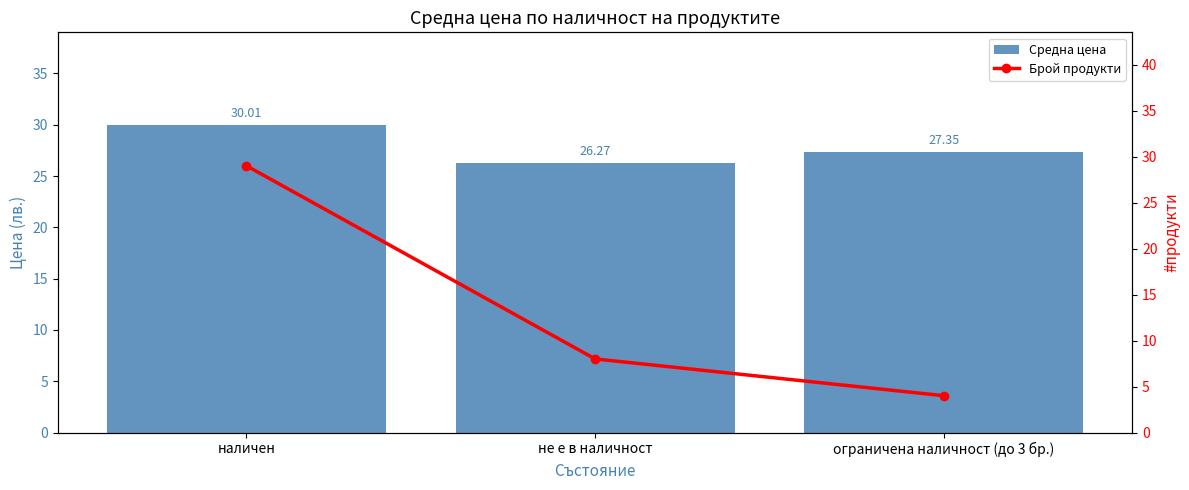

Count the number of data series in this chart.

2